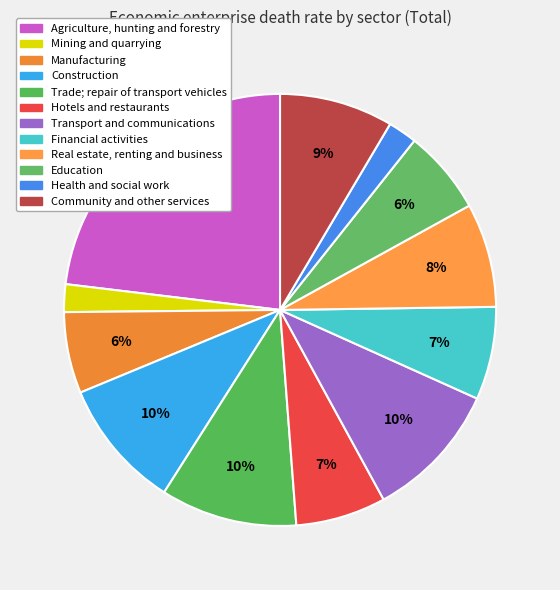

Rank the categories by value from highest to lowest.

Agriculture, hunting and forestry, Transport and communications, Trade; repair of transport vehicles, Construction, Community and other services, Real estate, renting and business, Financial activities, Hotels and restaurants, Education, Manufacturing, Health and social work, Mining and quarrying